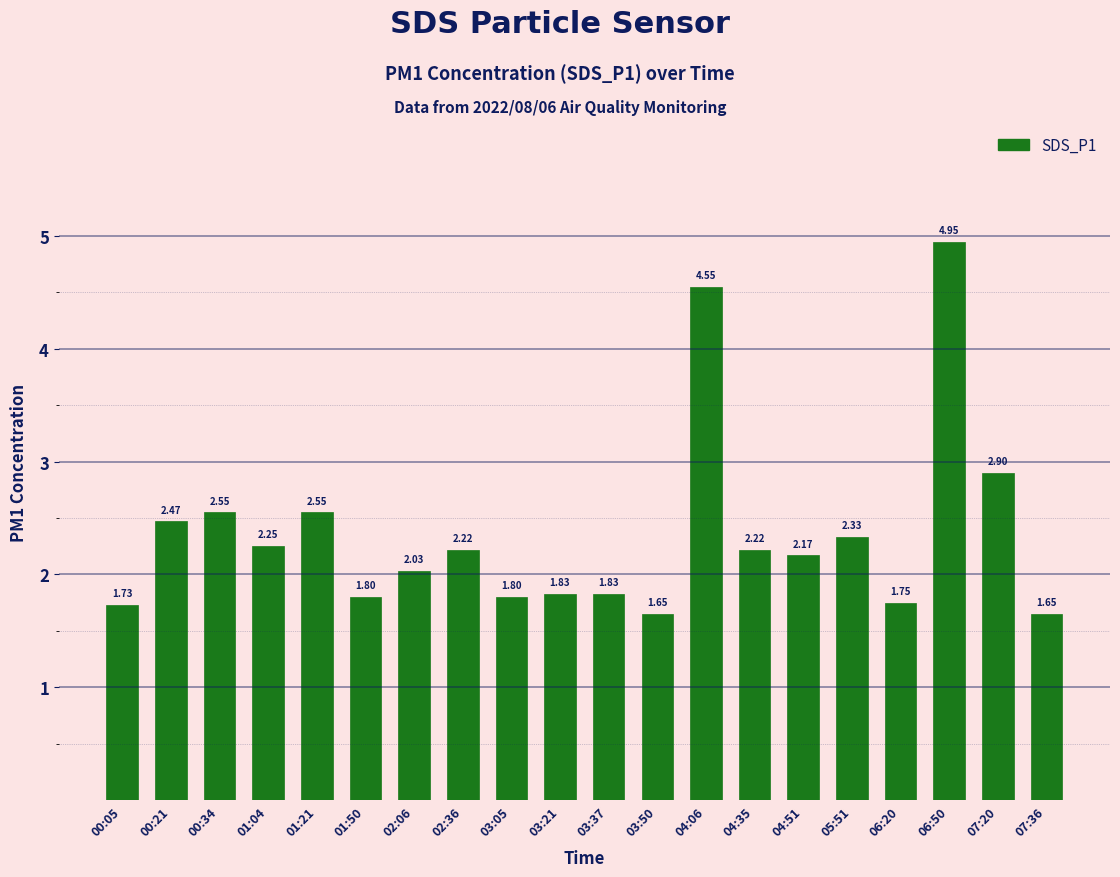

What is the average value?

2.4